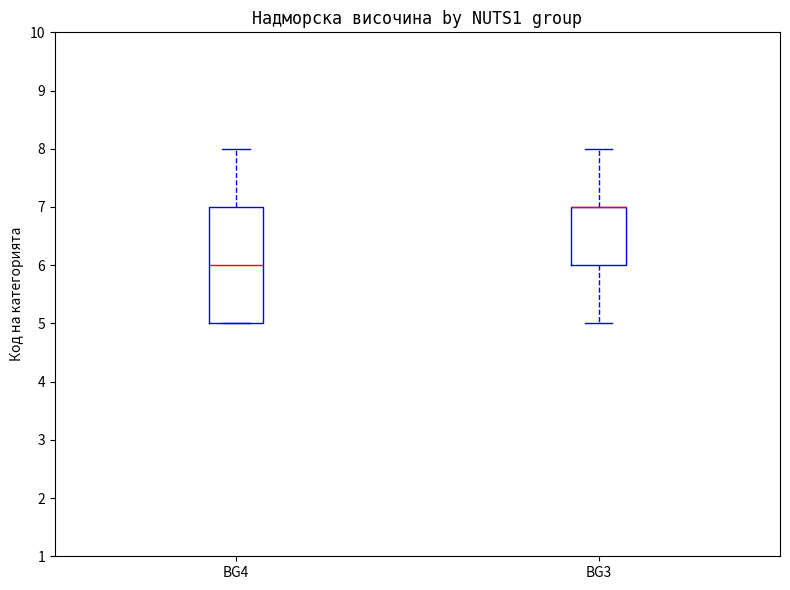

Reading left to right, read every box against the y-axis: the position of its median line, the range the box covers, and the ends of its whiskers. The values are not printed on the chart, so give them approximately, as read against the axis.

BG4: median 6, box 5 to 7, whiskers 5 to 8
BG3: median 7 (drawn on the box's upper edge), box 6 to 7, whiskers 5 to 8